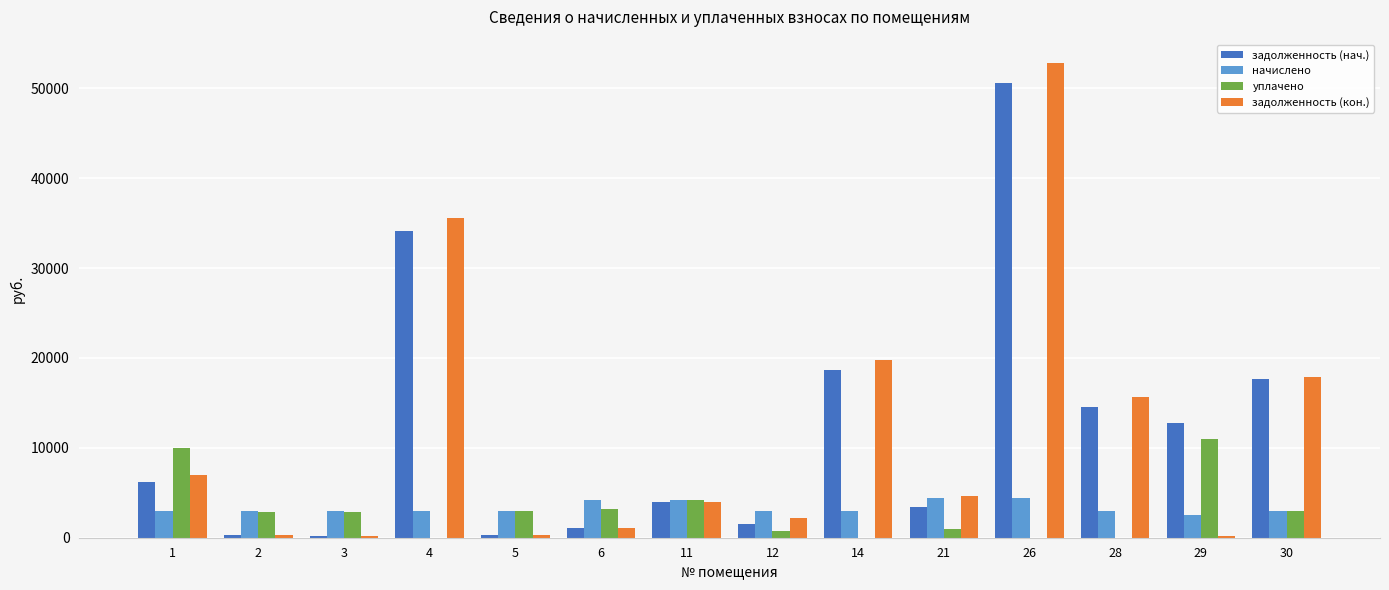

Where does the задолженность (нач.) series first go above 6159?

1